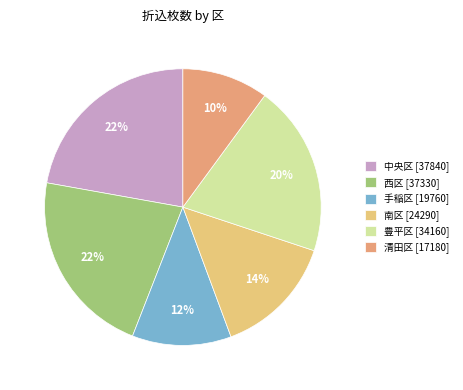

What percentage is the 中央区 [37840] slice, to the nearest percent?

22%